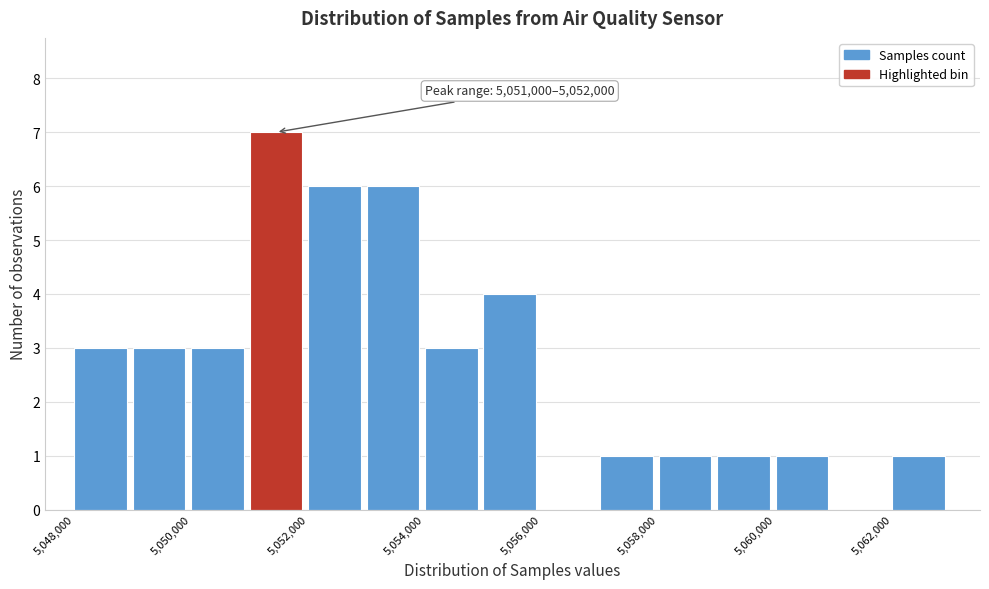

Over which range of the x-axis is the bar tallest?

5051000 to 5052000